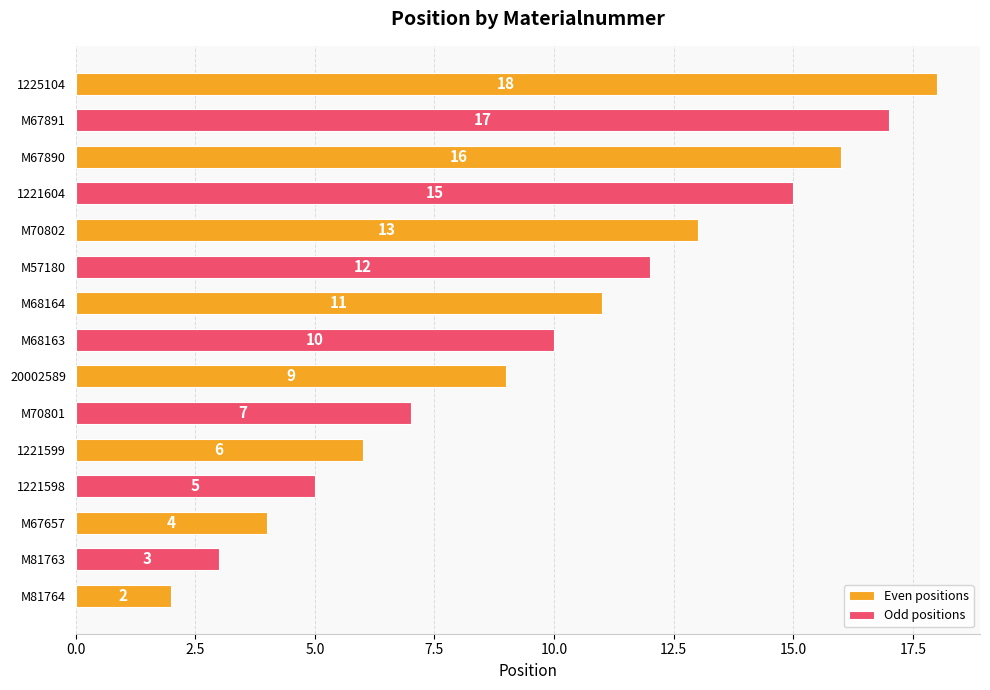

Count the number of values greater than 10.

7